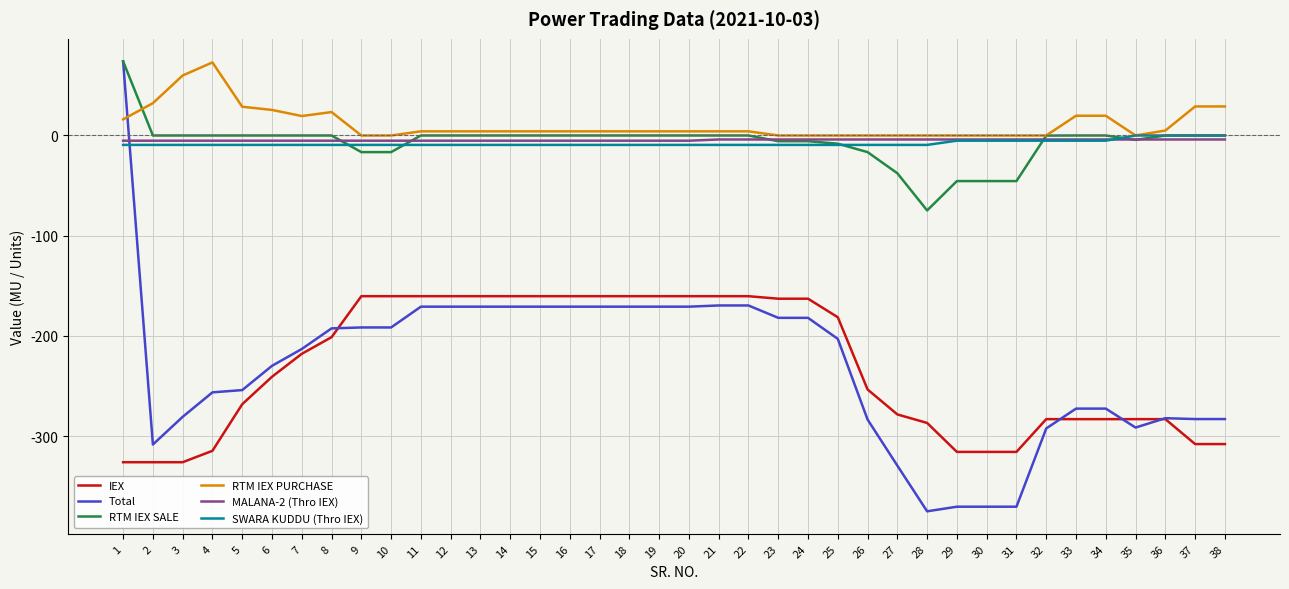

True or false: IEX and SWARA KUDDU (Thro IEX) cross at least once.

False